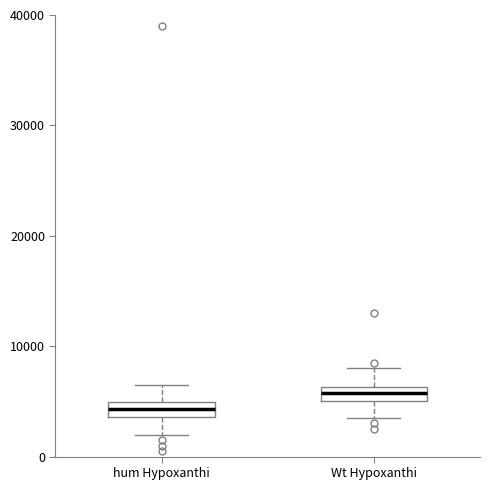

Where does the upper whisker of the box for hum Hypoxanthi end on the y-axis? The values are not printed on the chart, so give them approximately, as read against the axis.

7000